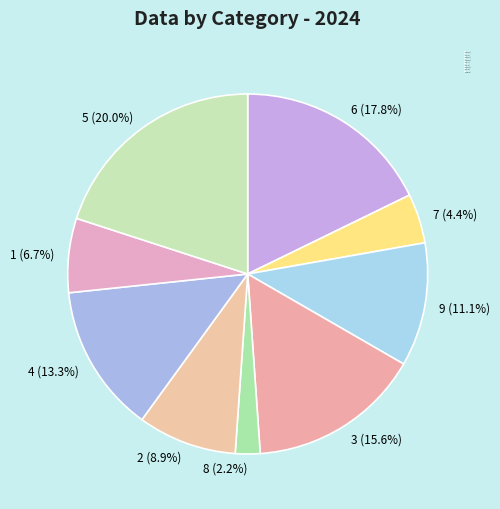

To the nearest percent, what is the difference between the 7 and 1 slice percentages?

2%